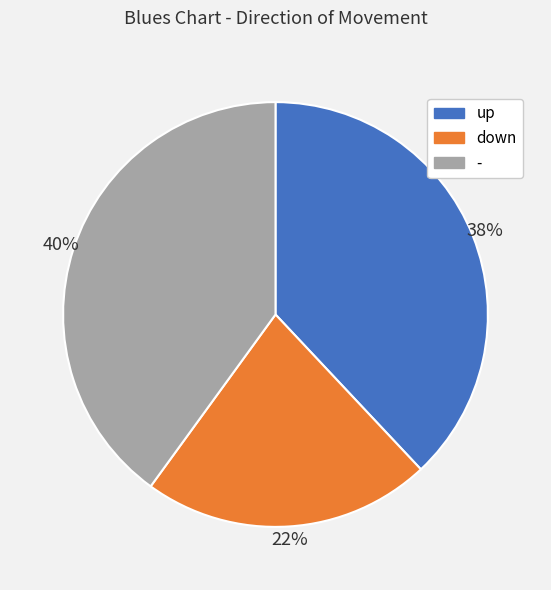

Count the number of slices in the pie.

3